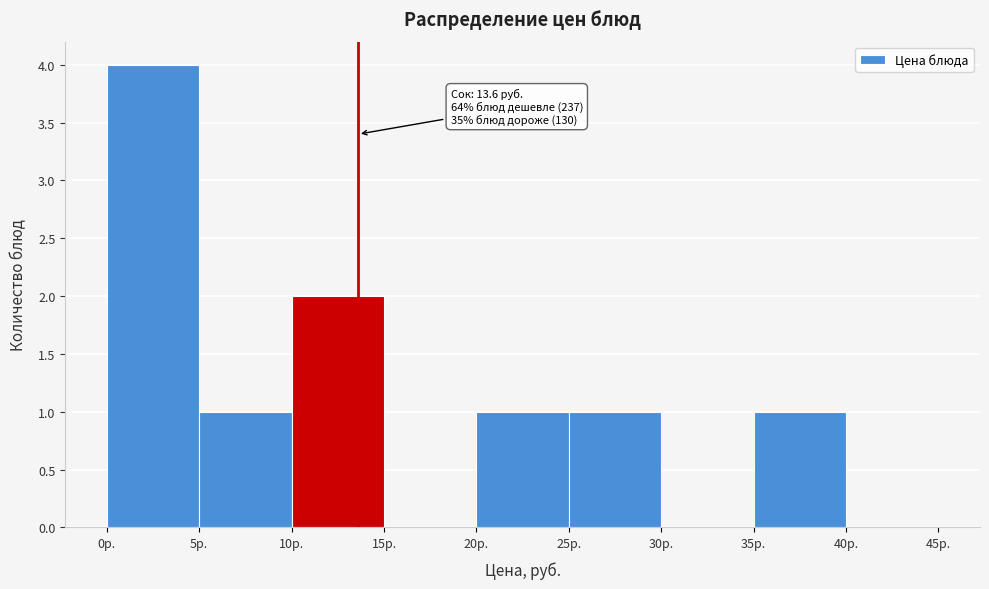

Over which range of the x-axis is the bar tallest?

0 to 5